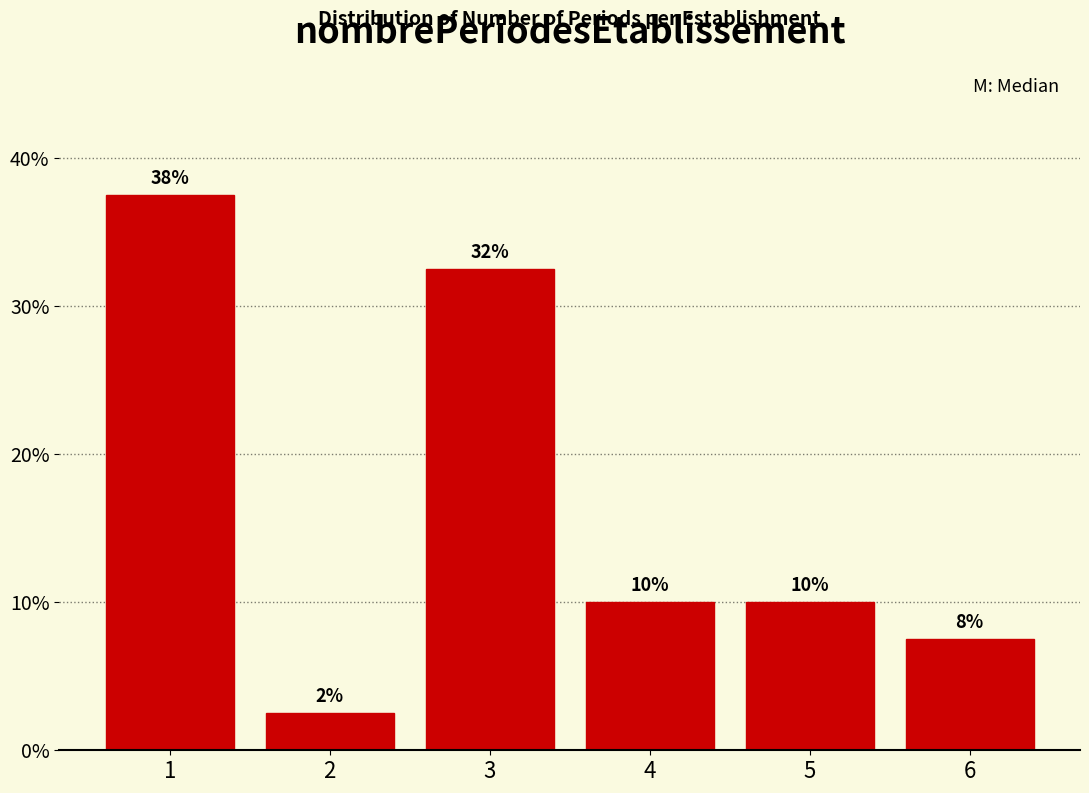

Are the bars horizontal?

No